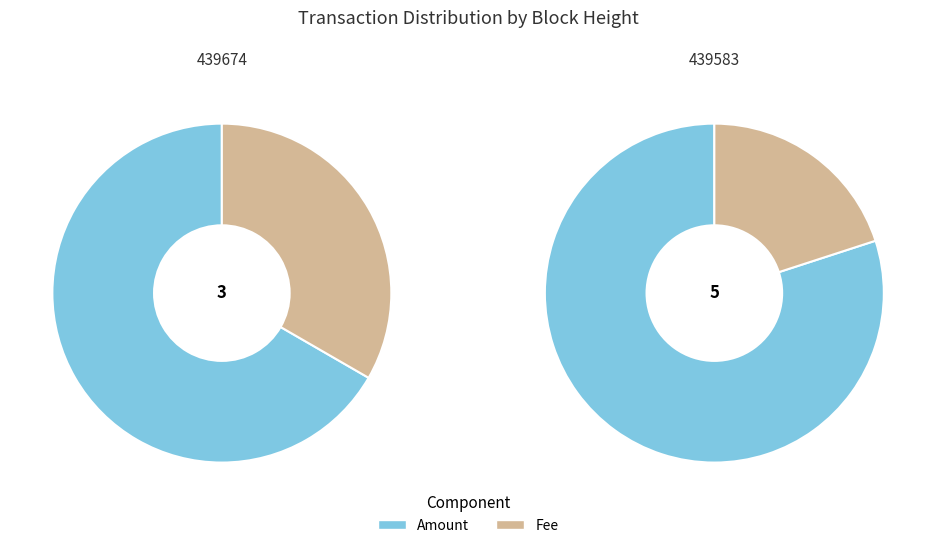

Which series has the largest range (max minus min)?

Amount